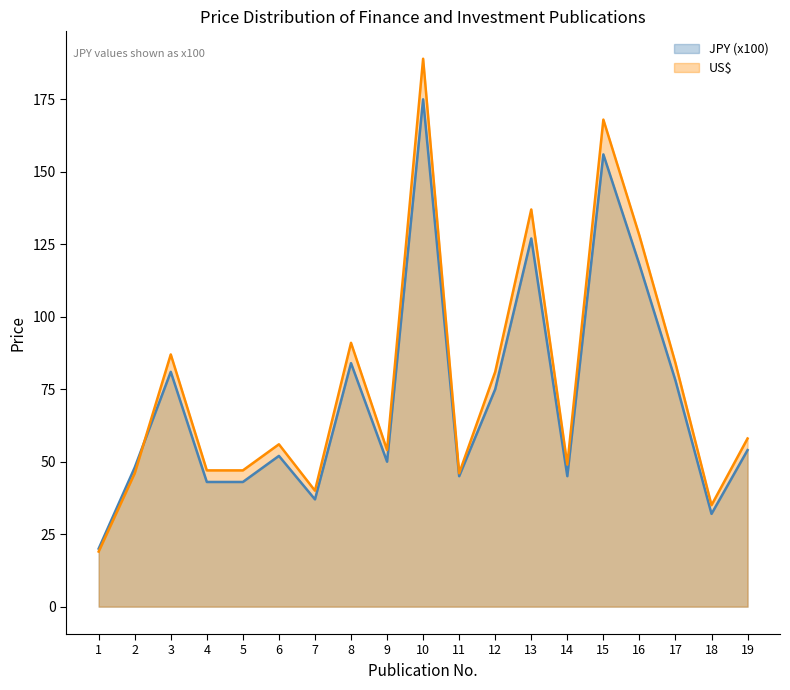

The value of USD at 14 is 15. True or false?

False